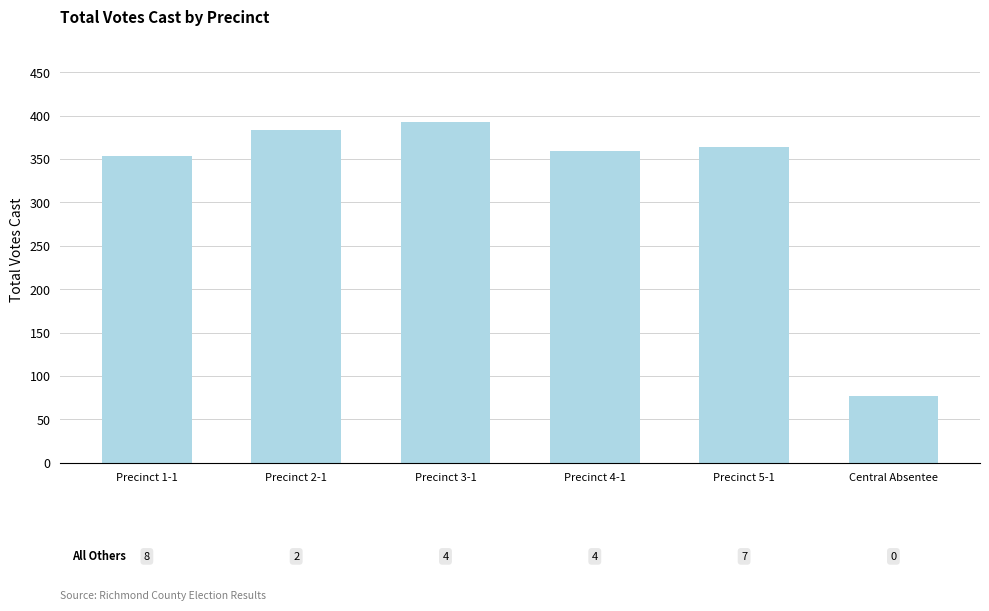

Approximately how many times larger is the value at Precinct 5-1 compared to Precinct 4-1?

1.0